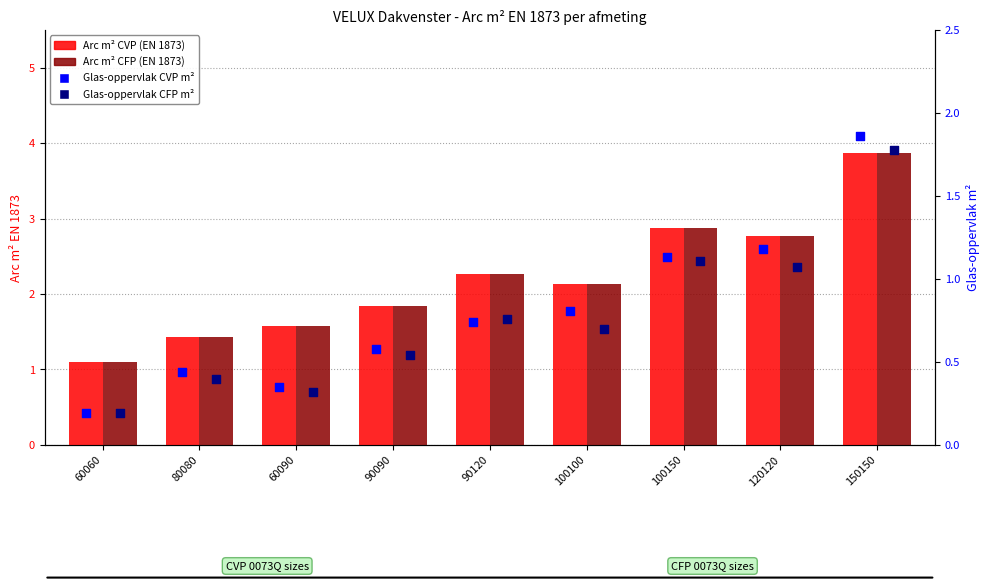

What are all the series names shown in the legend?

Arc m² CVP (EN 1873), Arc m² CFP (EN 1873), Glas-oppervlak CVP m², Glas-oppervlak CFP m²